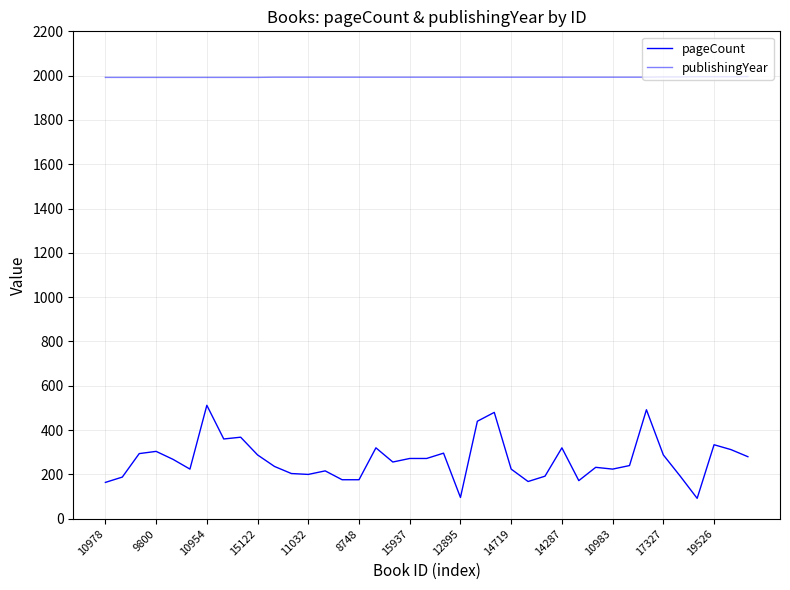

Is this an area chart (filled region under the line)?

No